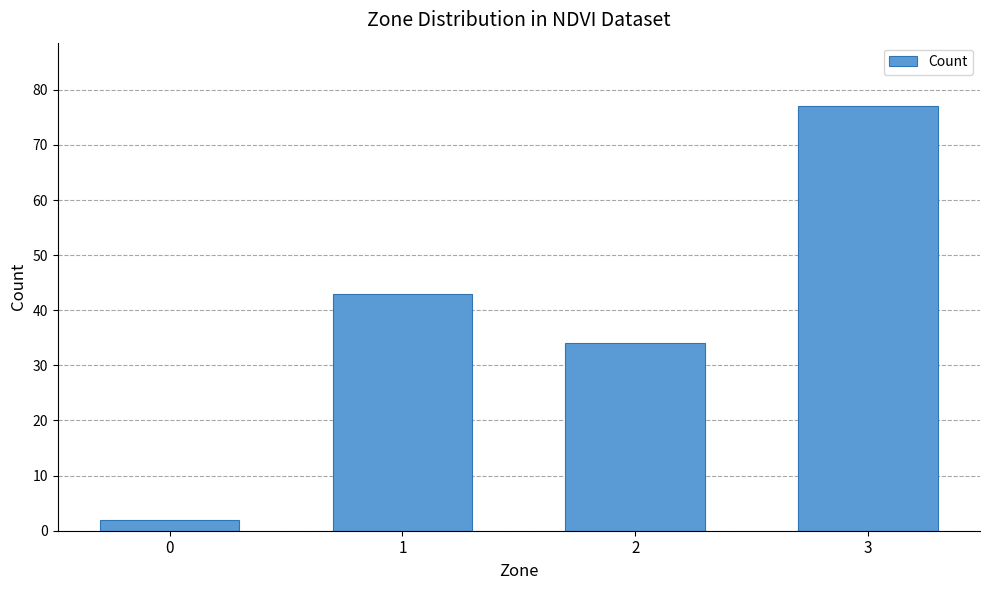

How many values are between 34 and 77?

3